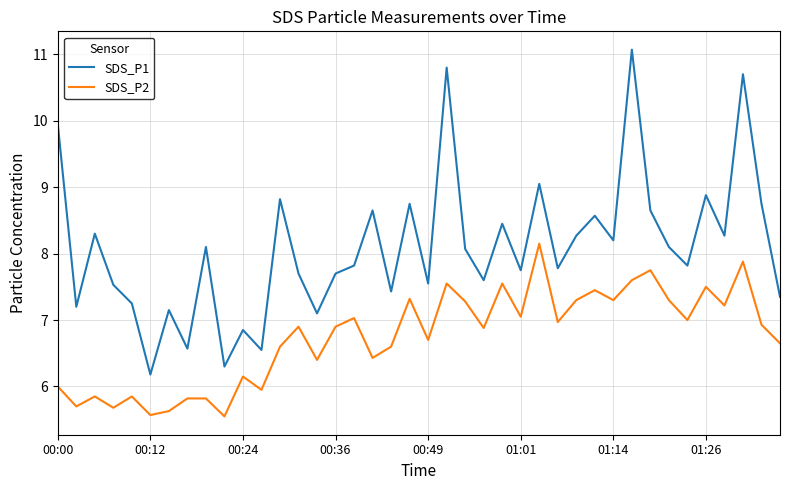

True or false: SDS_P2 and SDS_P1 cross at least once.

False